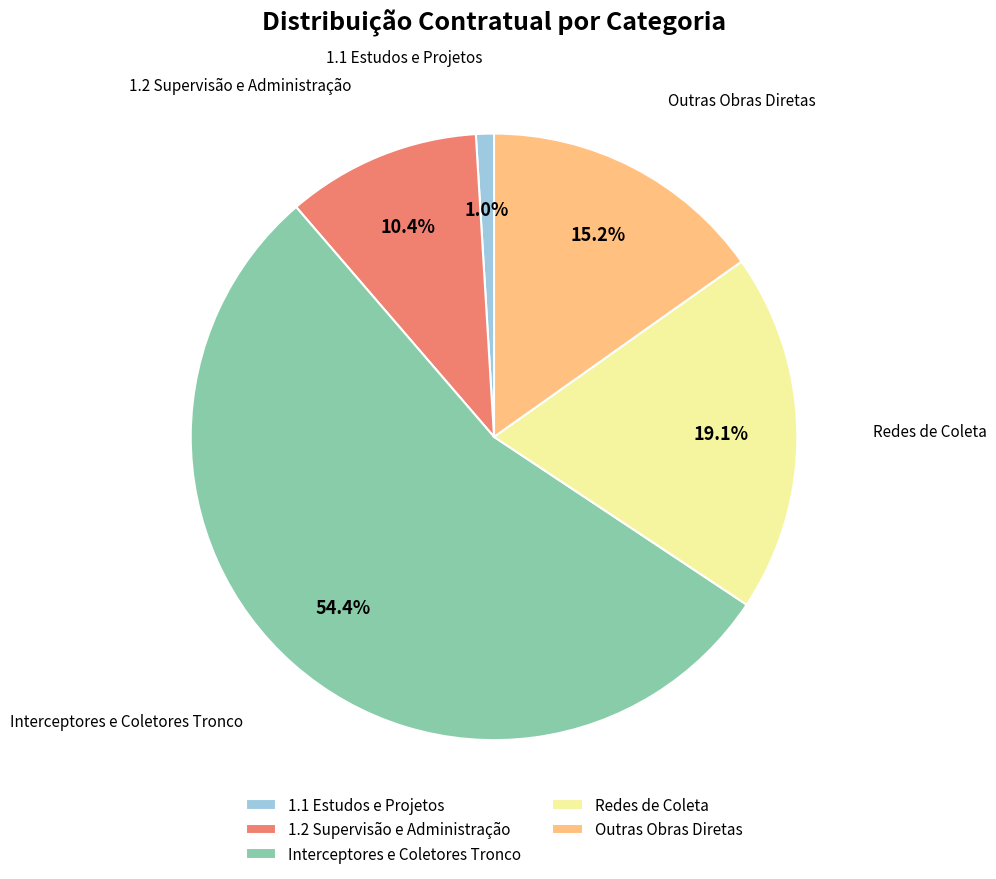

Between Interceptores e Coletores Tronco and Redes de Coleta, which is larger?

Interceptores e Coletores Tronco